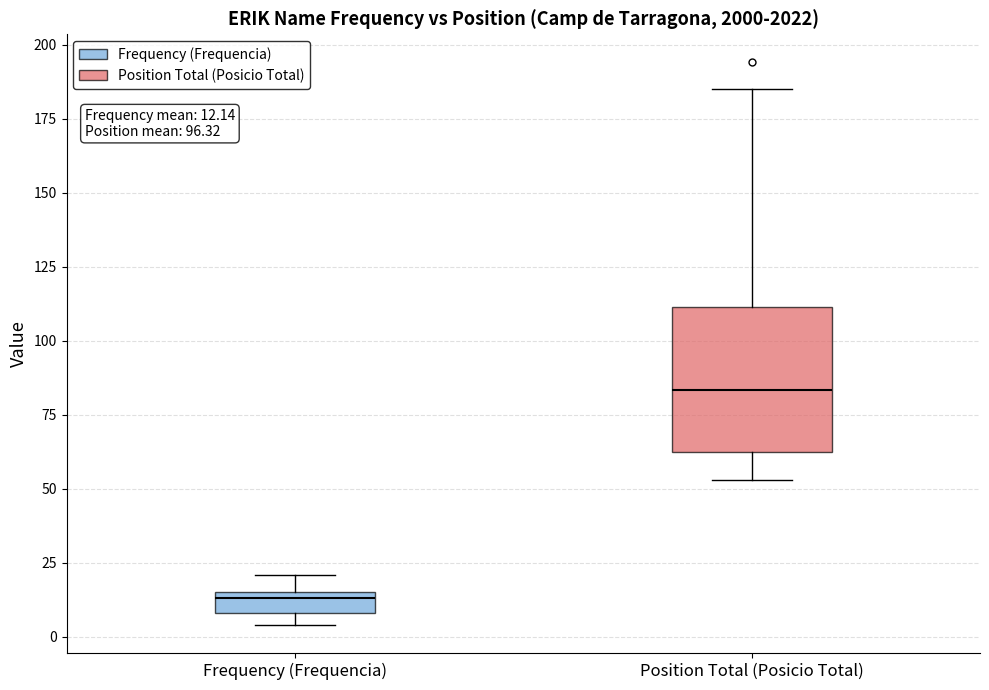

Which box has the highest median line?

Position Total (Posicio Total)